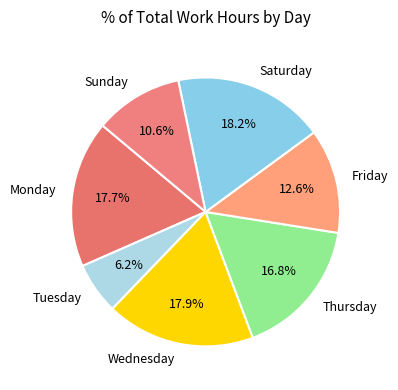

How many segments does this pie chart have?

7